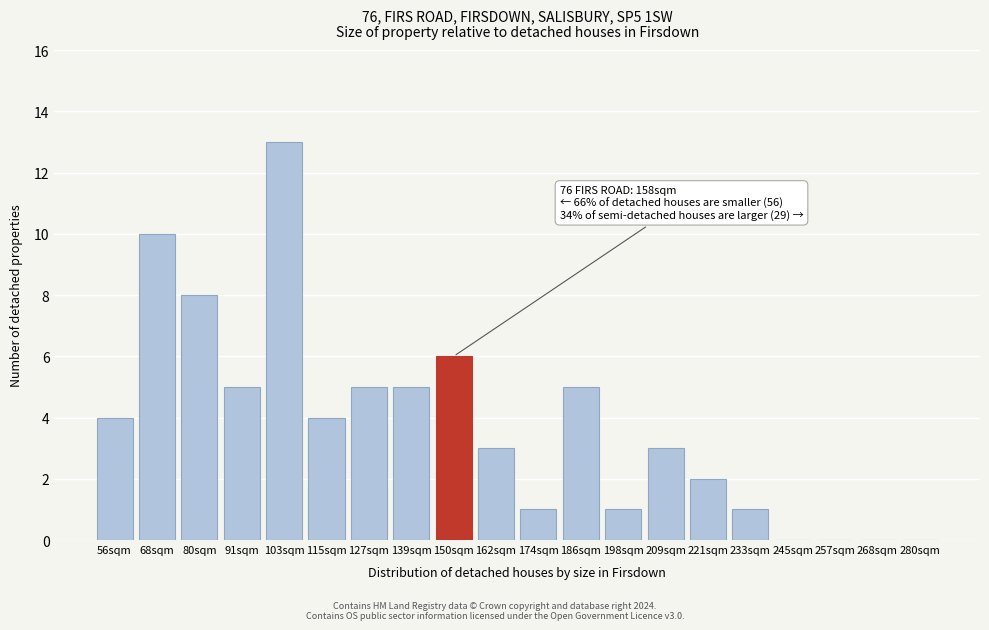

Reading left to right, transcribe all the data shown in this chart.

56sqm=4	68sqm=10	80sqm=8	91sqm=5	103sqm=13	115sqm=4	127sqm=5	139sqm=5	150sqm=6	162sqm=3	174sqm=1	186sqm=5	198sqm=1	209sqm=3	221sqm=2	233sqm=1	245sqm=0	257sqm=0	268sqm=0	280sqm=0